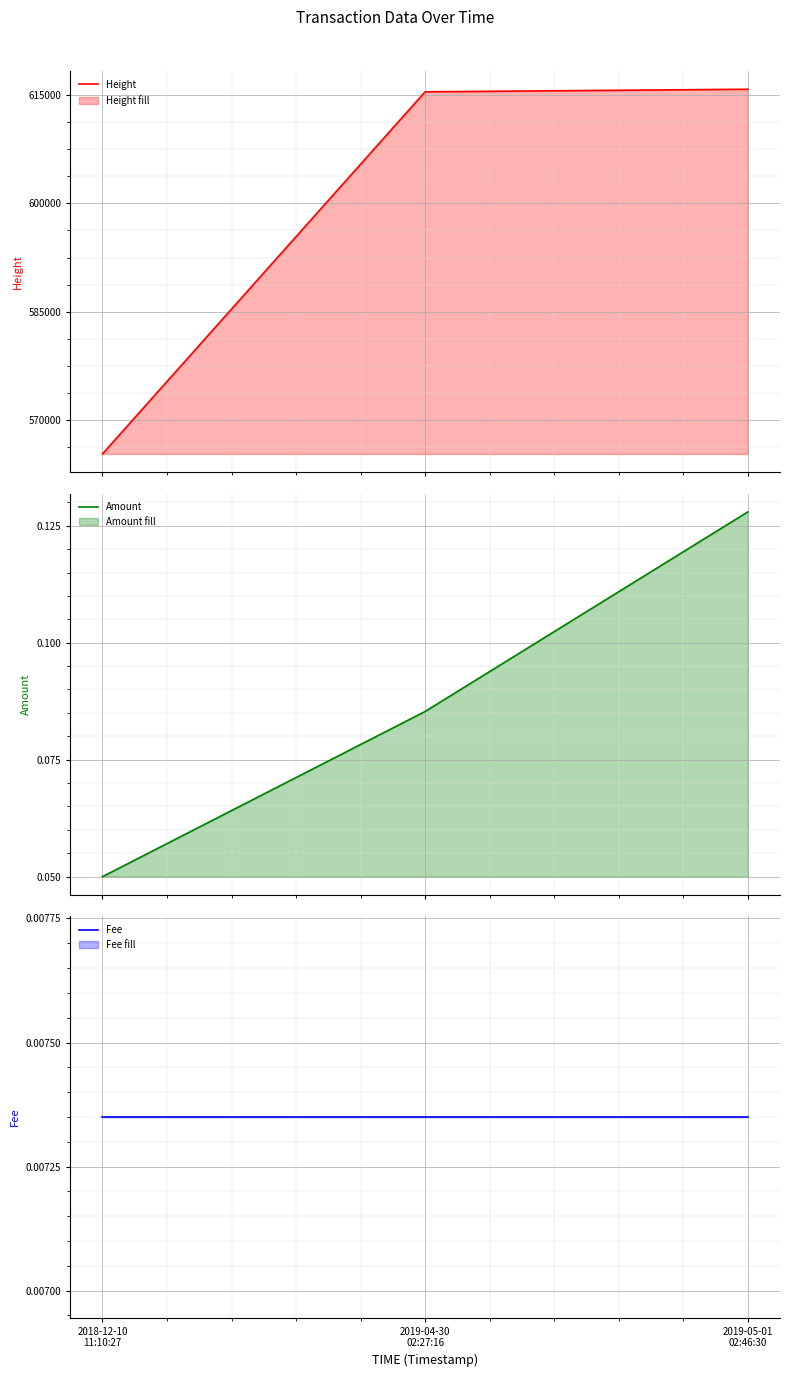

Is it true that Height equals 232131.7 at 2019-04-30
02:27:16?

False